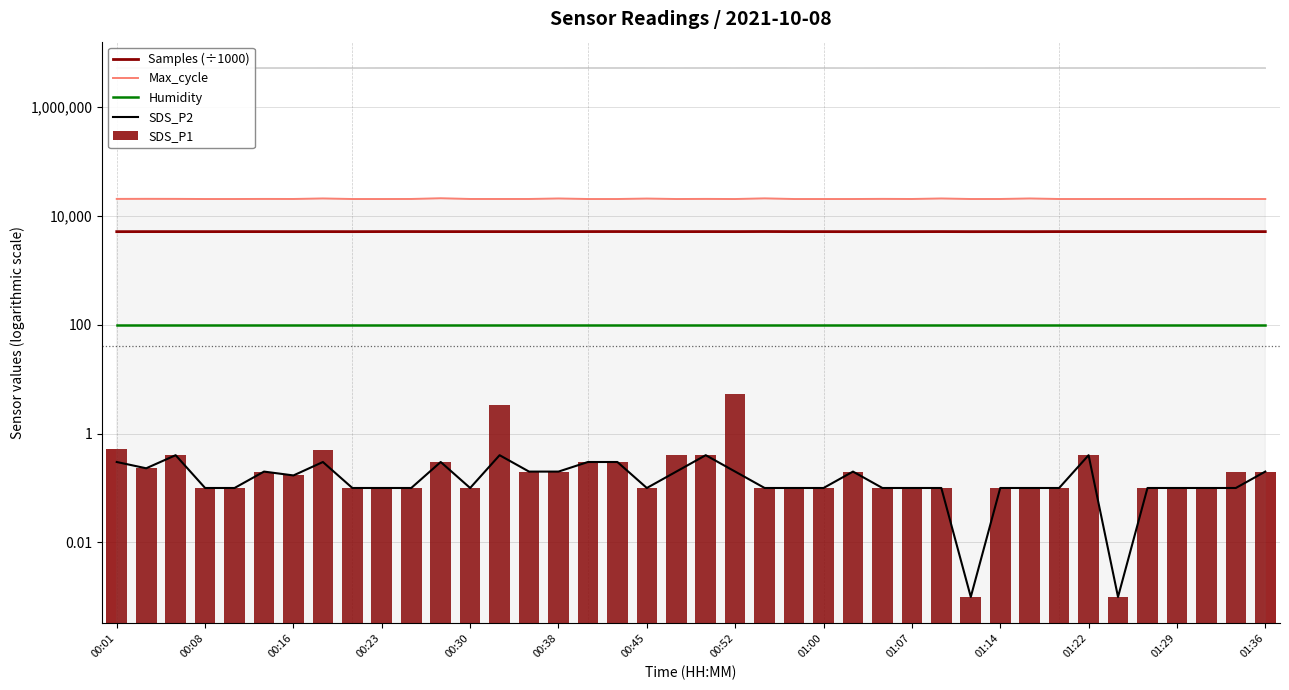

Which series changed the most between 00:08 and 01:29?

Max_cycle